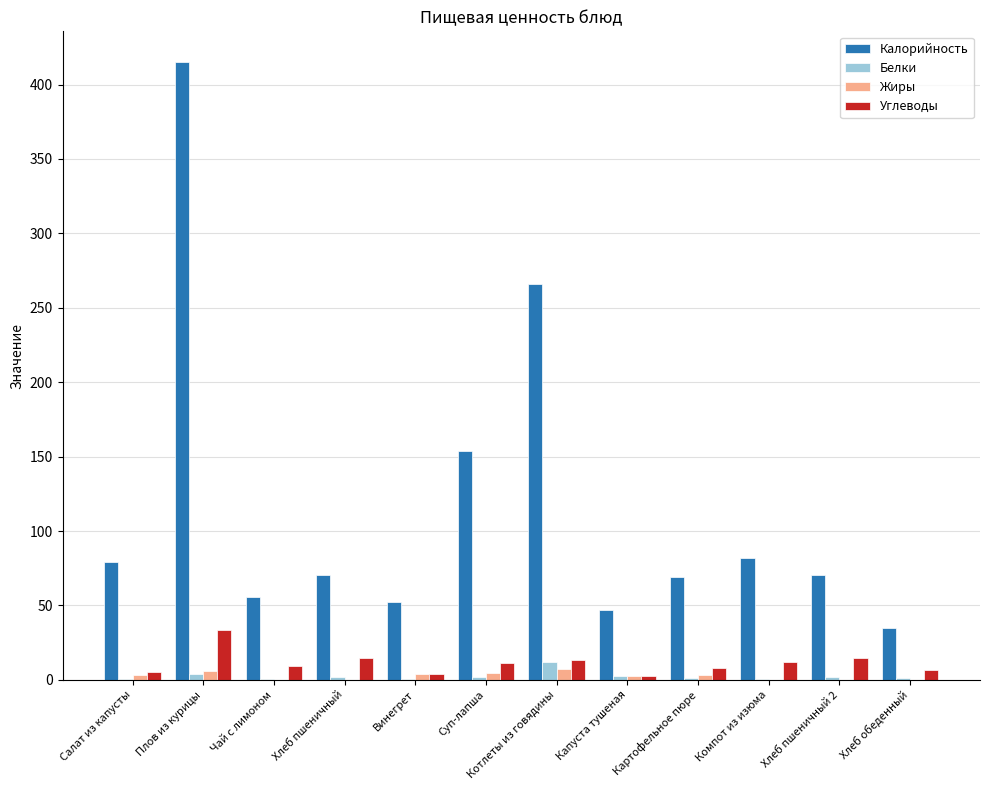

How many groups of bars are there?

12